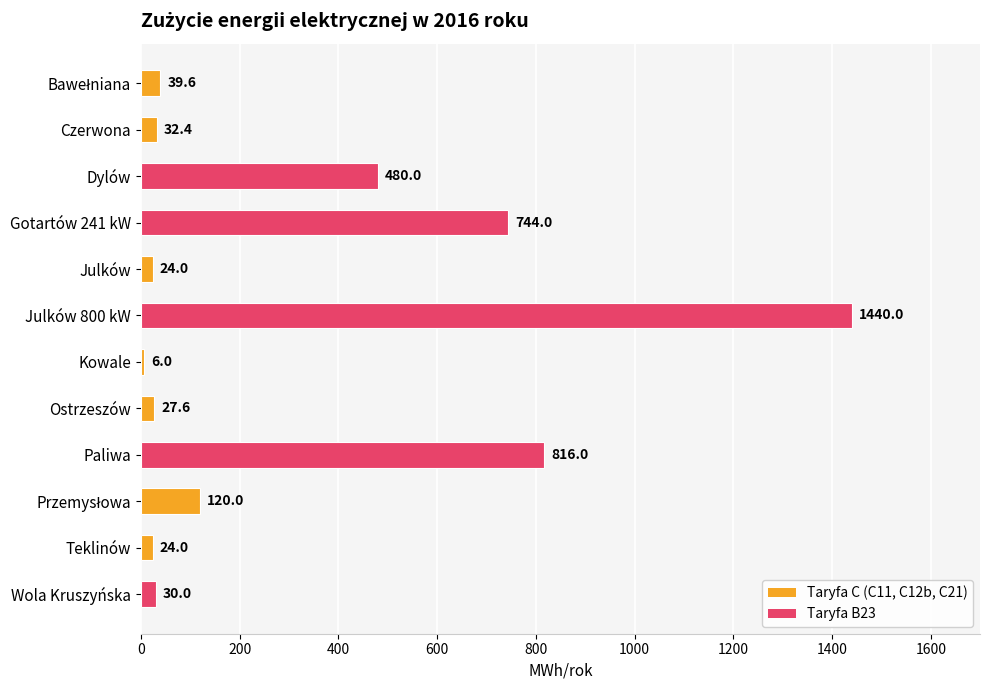

The chart shows a value of 24.0 at Julków. True or false?

True